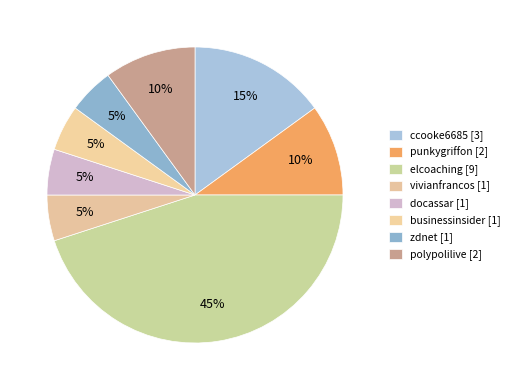

True or false: vivianfrancos accounts for 11% of the total.

False